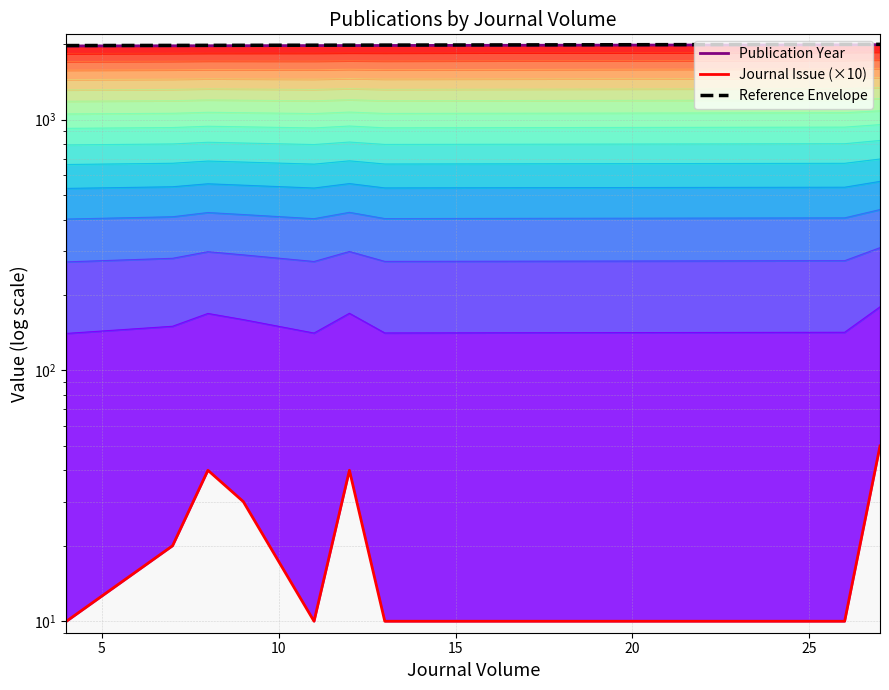

Reading right to left, what are all the values shown in this chart?

Publication Year: 1991.0	1990.0	1987.0	1979.0	1977.0	1976.0	1975.0	1973.0	1972.0	1971.0	1968.0
Journal Issue (×10): 50.0	10.0	10.0	10.0	10.0	40.0	10.0	30.0	40.0	20.0	10.0
Reference Envelope: 1998.0	1997.0	1994.1	1986.4	1984.4	1983.5	1982.5	1980.5	1979.6	1978.6	1975.7